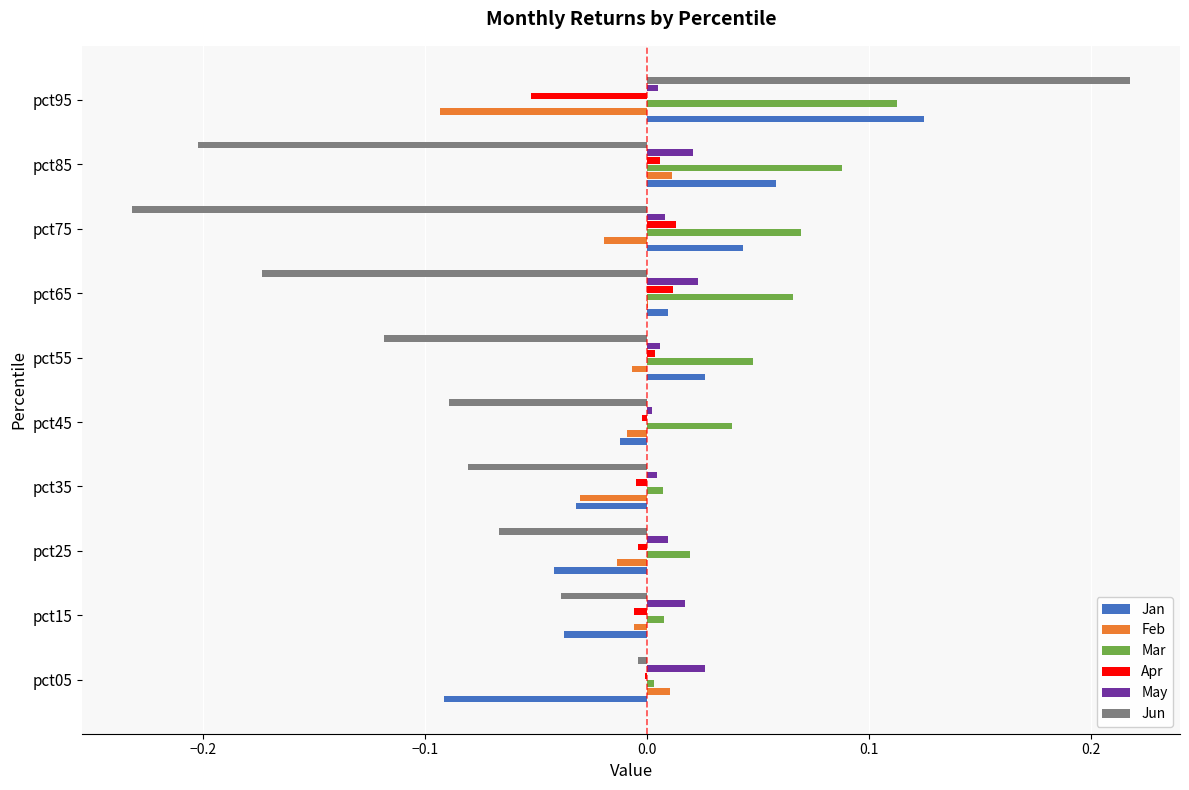

Which series has the largest total across all categories?

Mar